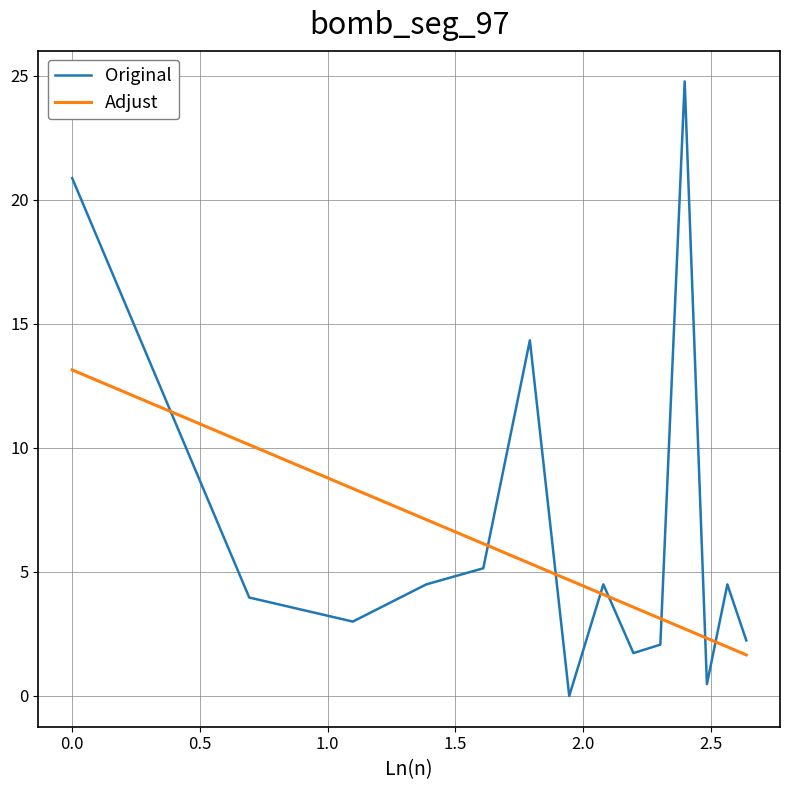

What is the maximum value shown in the chart?

24.8